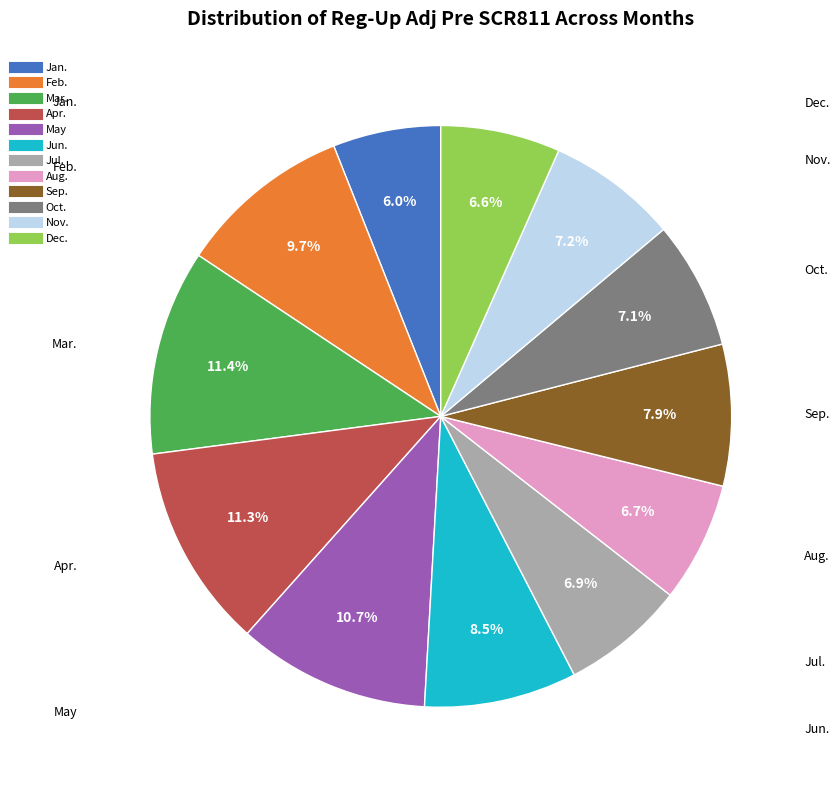

How many slices are in this pie chart?

12